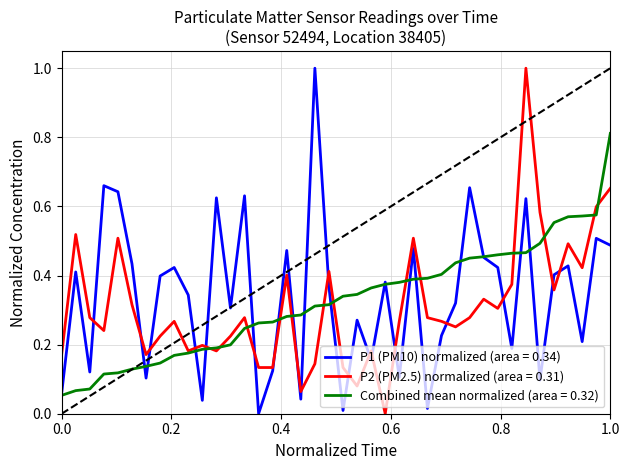

What is the maximum value shown in the chart?

1.0